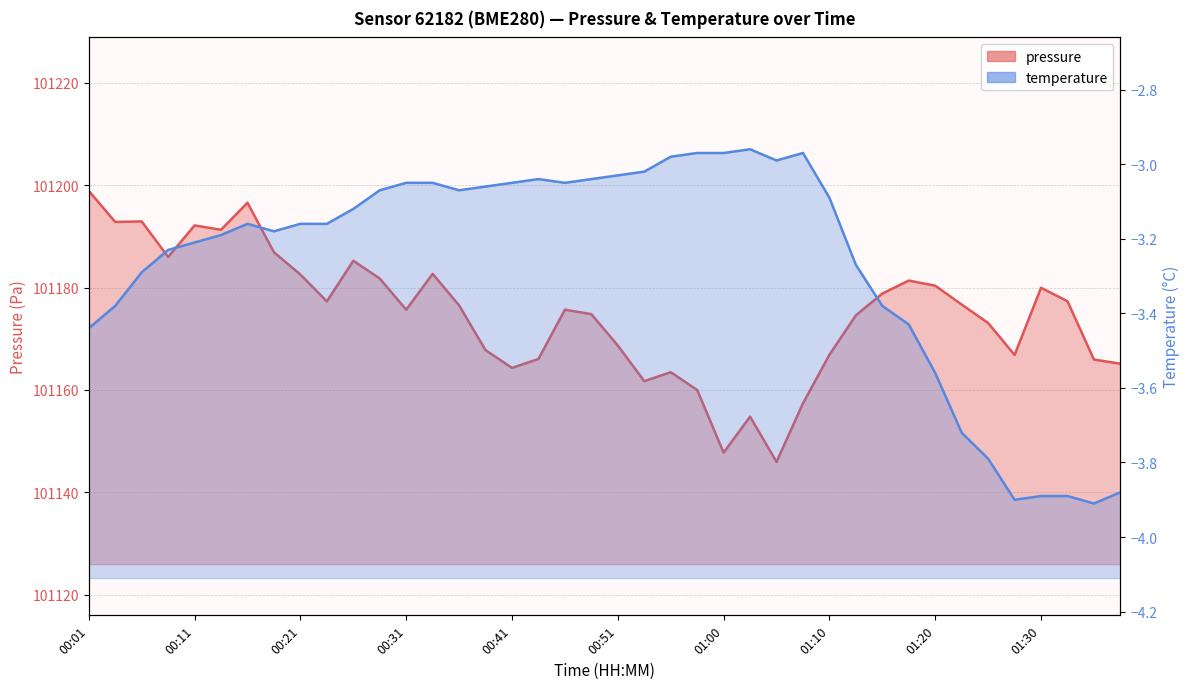

Where does the data first go above -3?

00:55